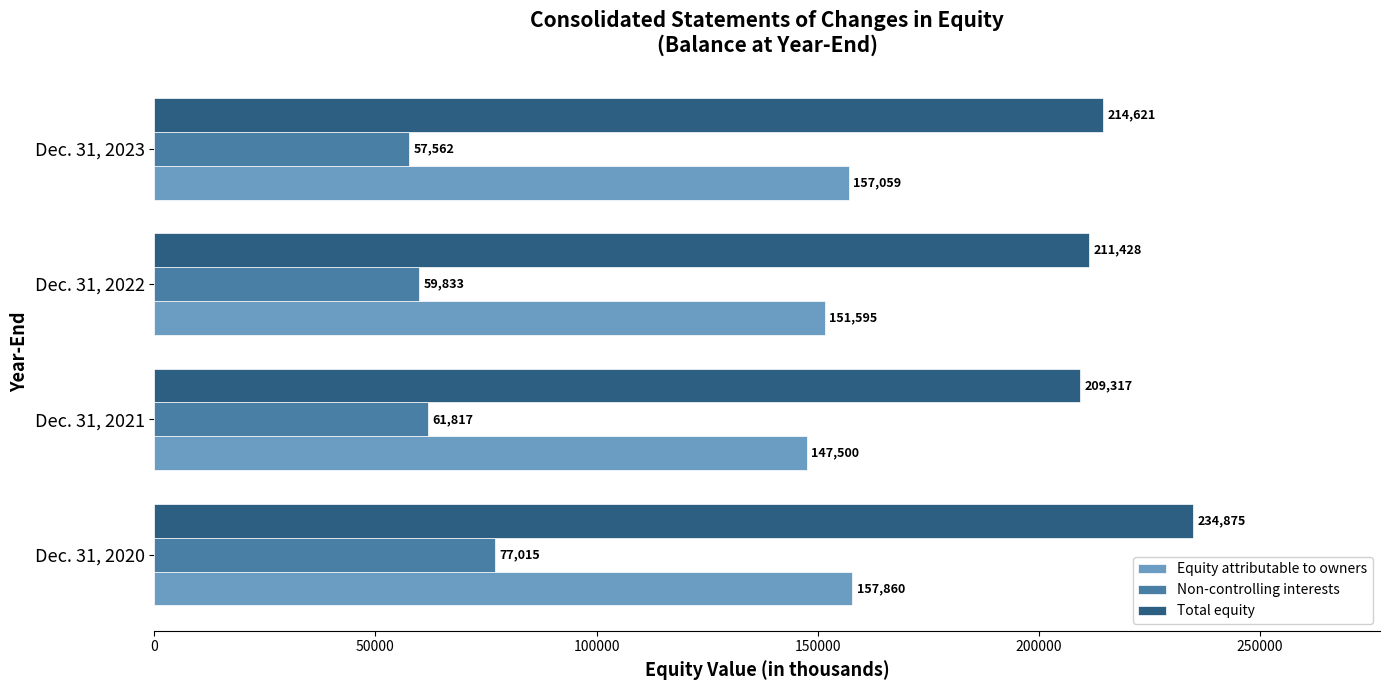

Rank the categories by Non-controlling interests value from lowest to highest.

Dec. 31, 2023, Dec. 31, 2022, Dec. 31, 2021, Dec. 31, 2020